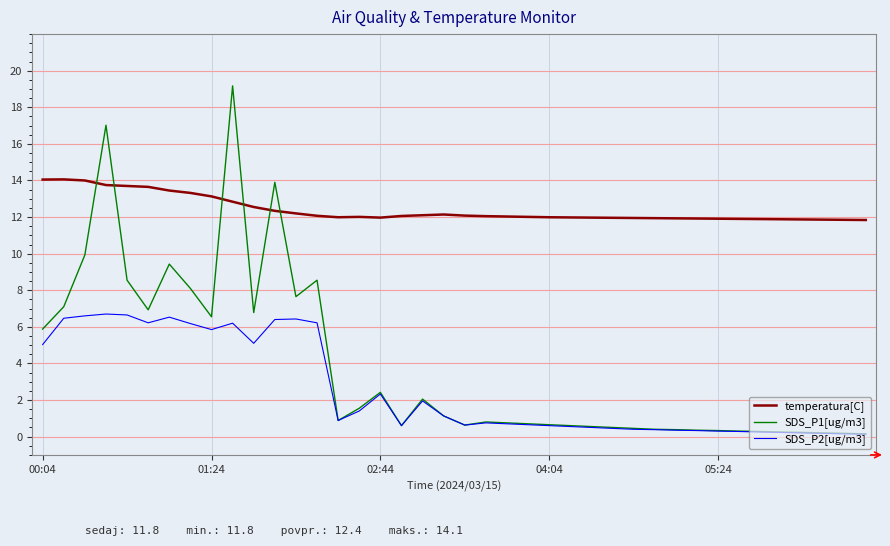

Which series has the largest range (max minus min)?

SDS_P1[ug/m3]